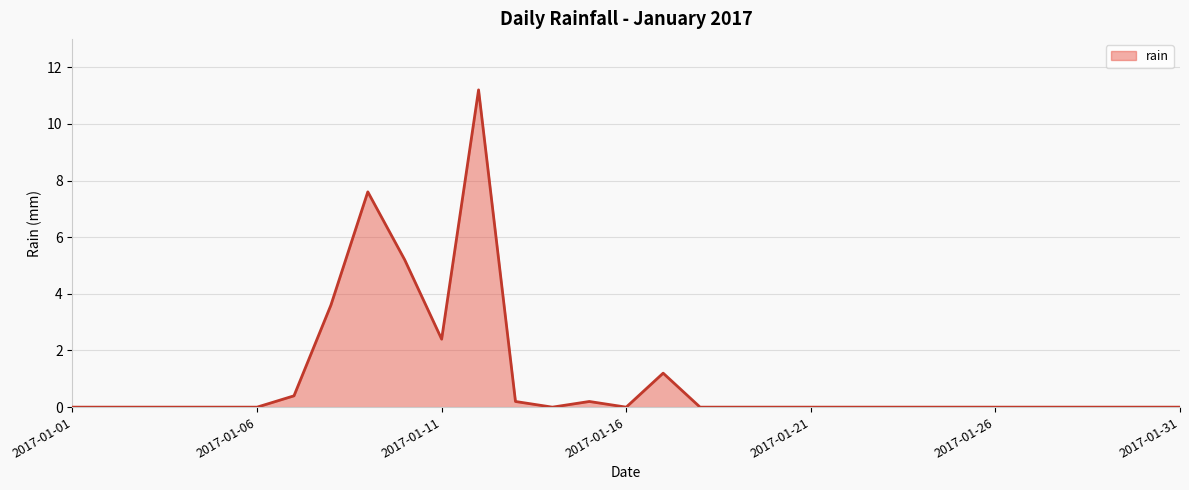

What is the difference between the maximum and minimum values?

11.2